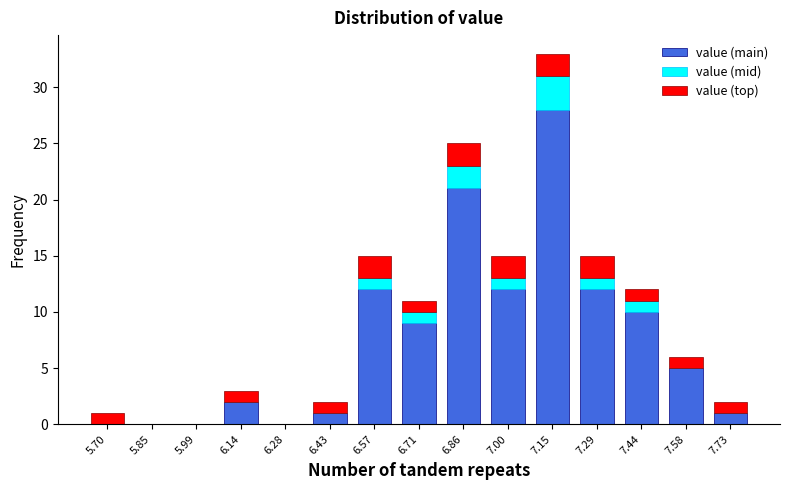

What is the total height of the stacked bar covering 6.36 to 6.50 on the x-axis? Neither the bar edges nor the heights are printed on the chart, so give them approximately, as read against the axes.

2